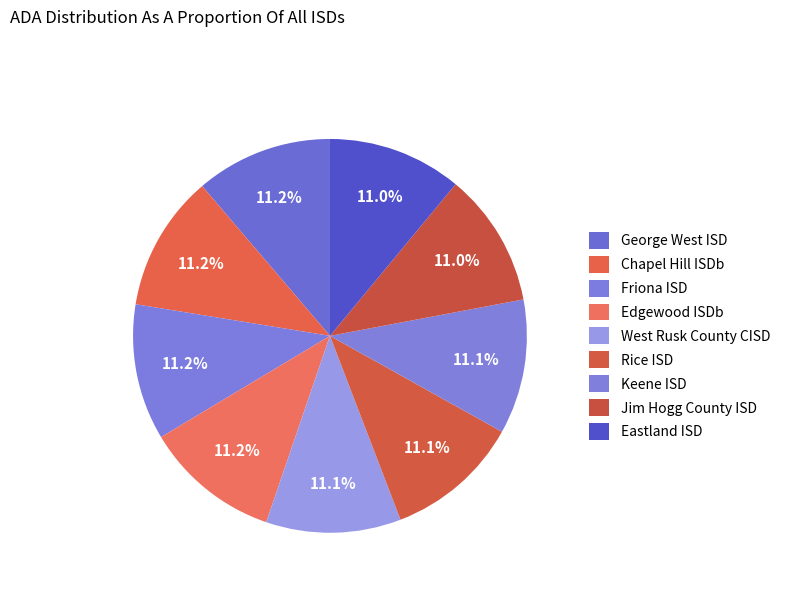

Do Friona ISD and Rice ISD together represent more than half of the pie?

No